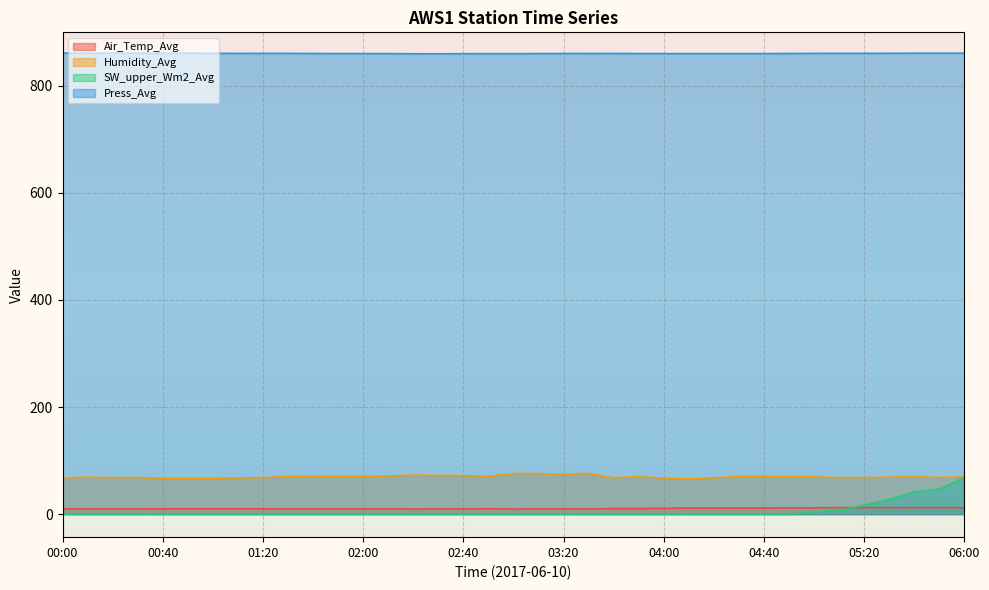

What is the difference between the maximum and minimum values in the Humidity_Avg series?

10.1